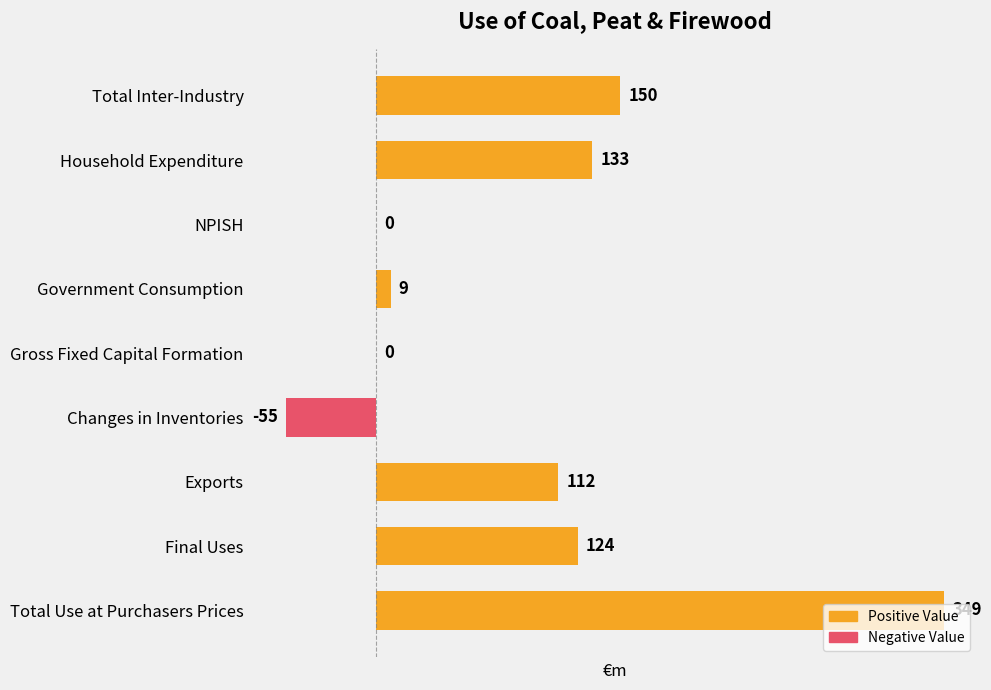

What is the greatest value displayed?

349